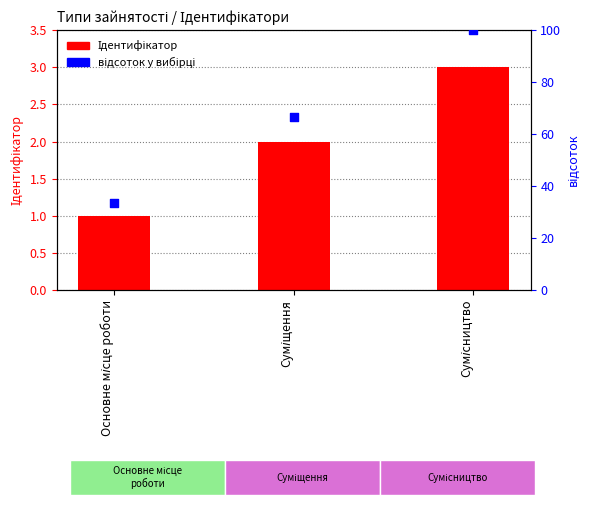

What are all the series names shown in the legend?

Ідентифікатор, відсоток у вибірці